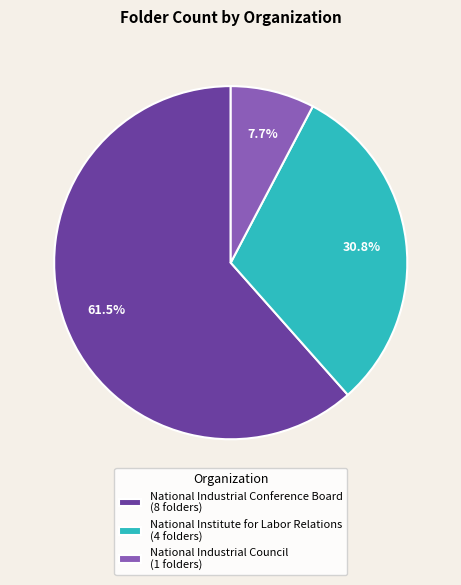

Rank the categories by value from highest to lowest.

National Industrial Conference Board, National Institute for Labor Relations, National Industrial Council